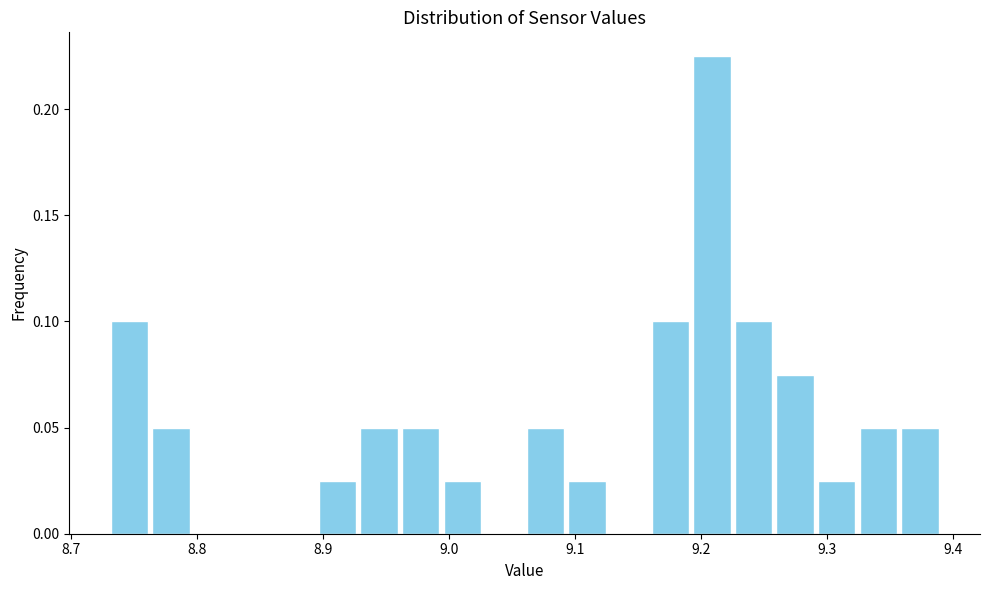

Read against the x-axis, roughly where is the centre of the tallest bar?

9.21